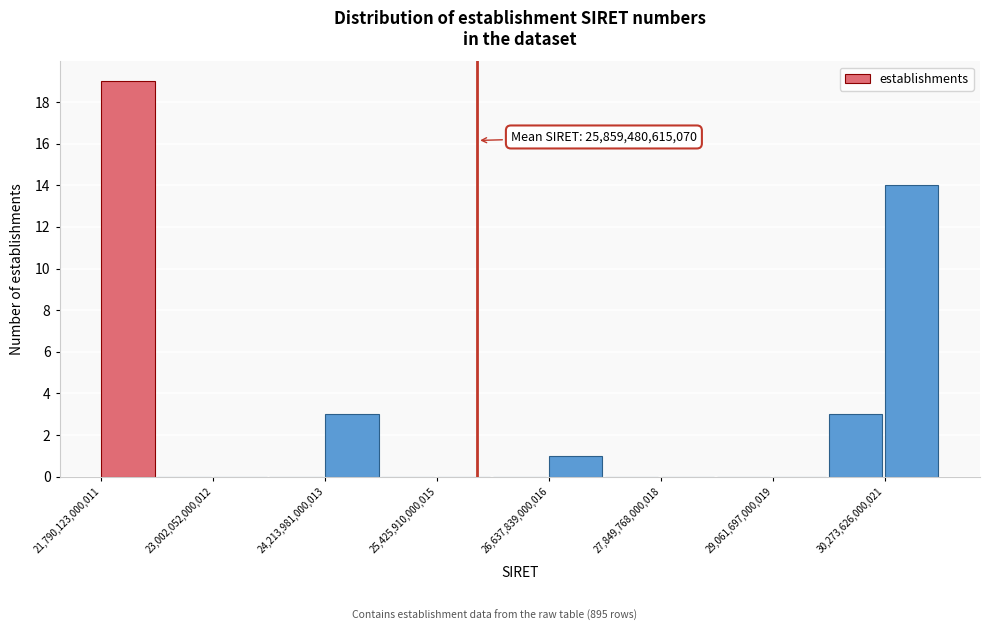

Around what value on the x-axis is the tallest bar? Give the approximate position of its centre, as read against the axis.

22000000000000